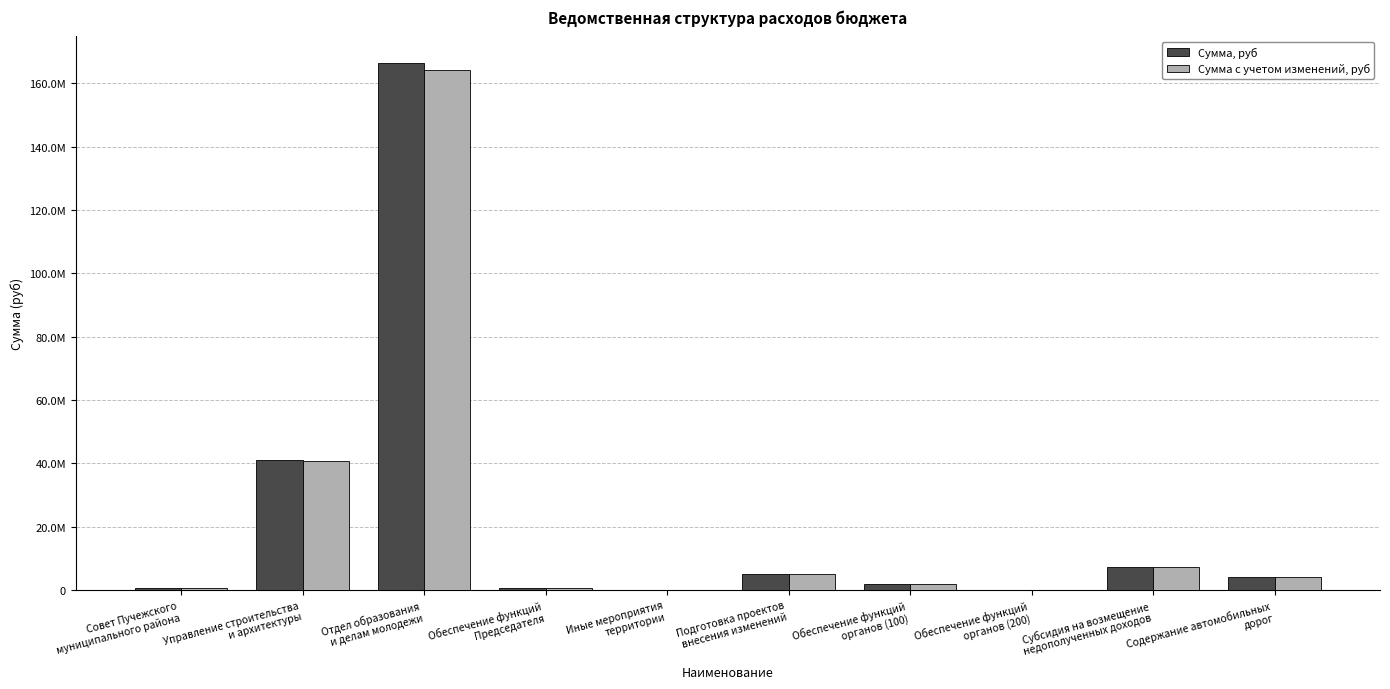

What are all the series names shown in the legend?

Сумма, руб, Сумма с учетом изменений, руб